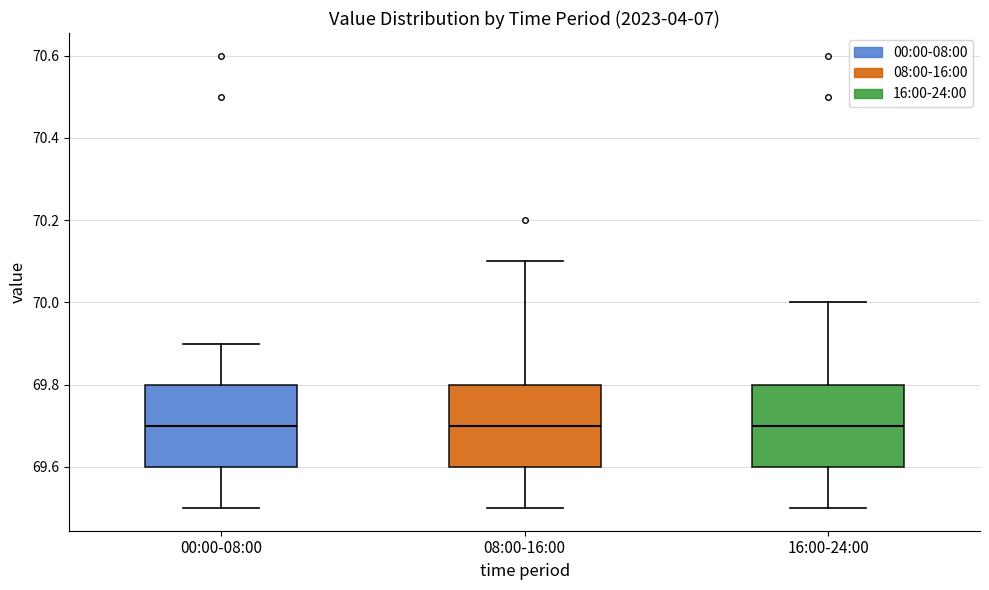

Where does the upper whisker of the box for 00:00-08:00 end on the y-axis? The values are not printed on the chart, so give them approximately, as read against the axis.

69.9